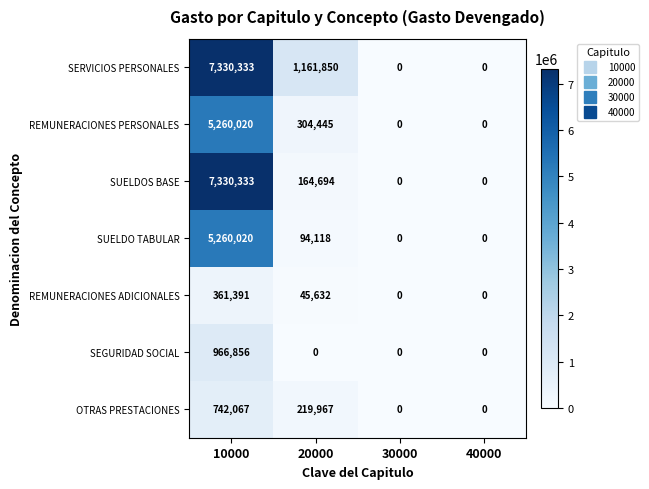

Which series changed the most between 20000 and 30000?

SERVICIOS PERSONALES